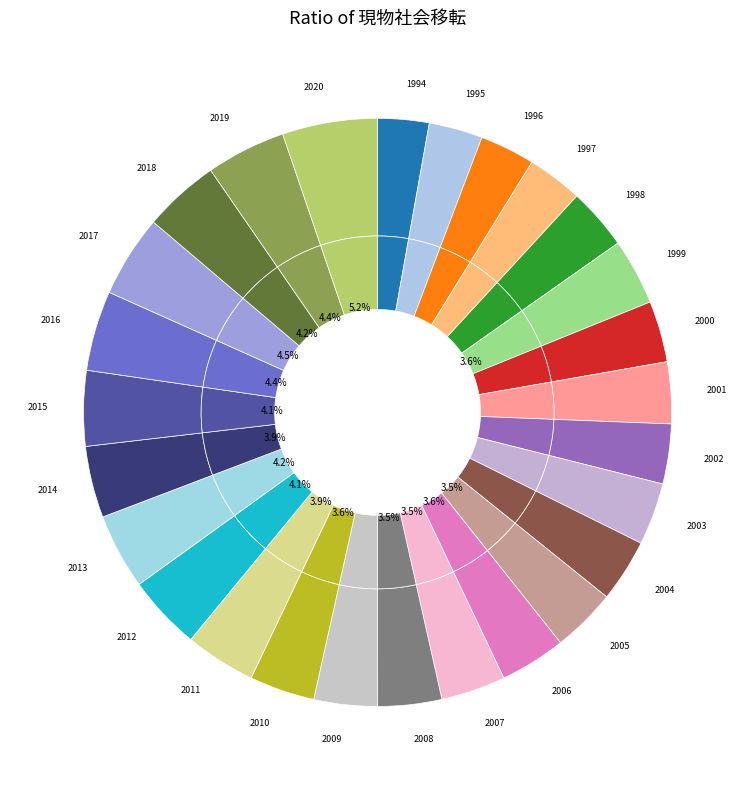

What is the largest slice in the pie chart?

2020